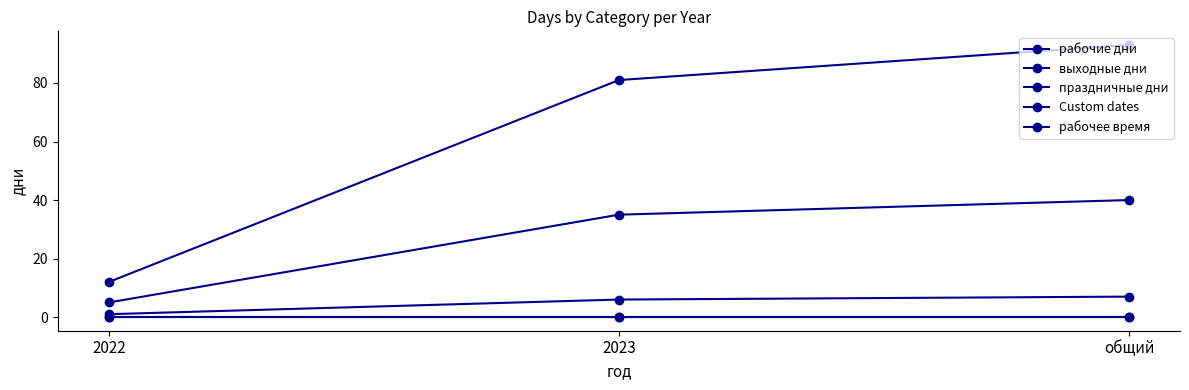

What is the label of the 3rd point from the right?

2022